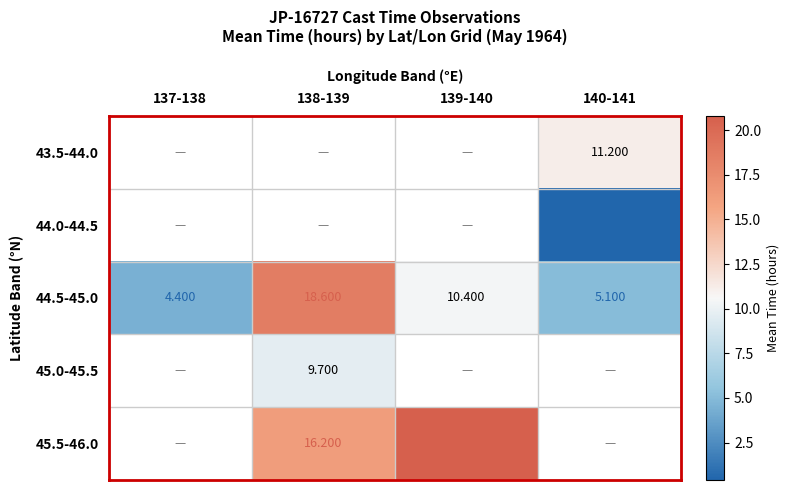

How many values in 45.5-46.0 are above zero?

2